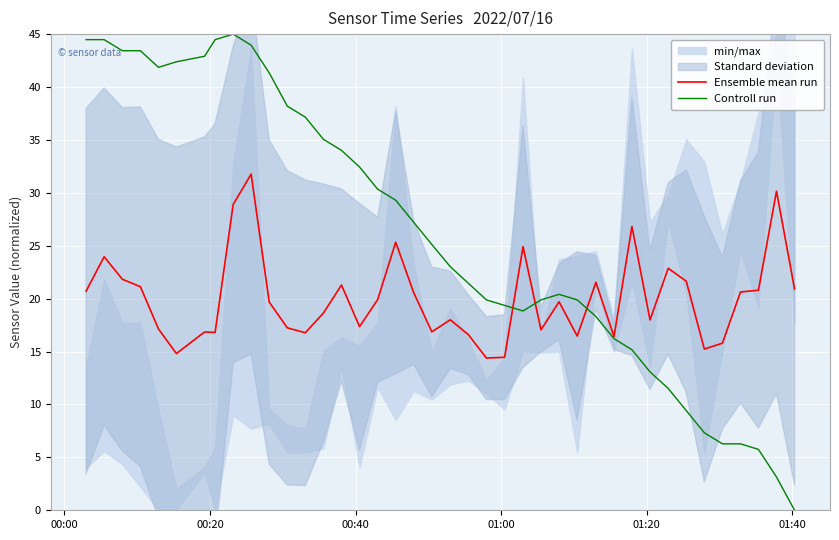

Which series ends up on top after the final intersection of Ensemble mean run and Controll run?

Ensemble mean run